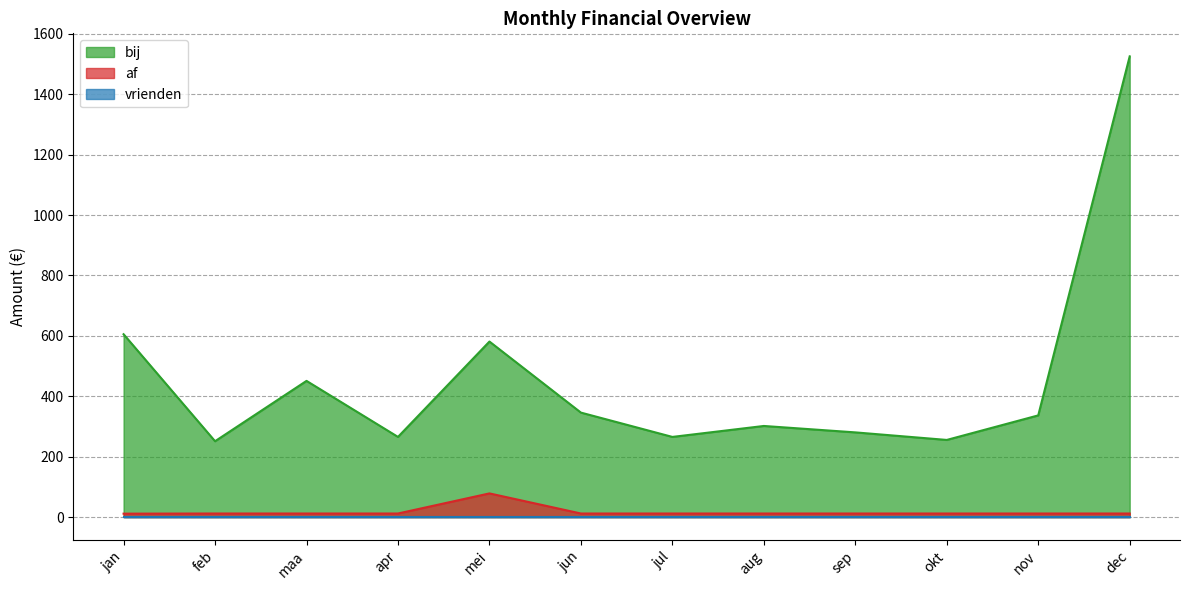

What is the highest value of the af series?

78.5